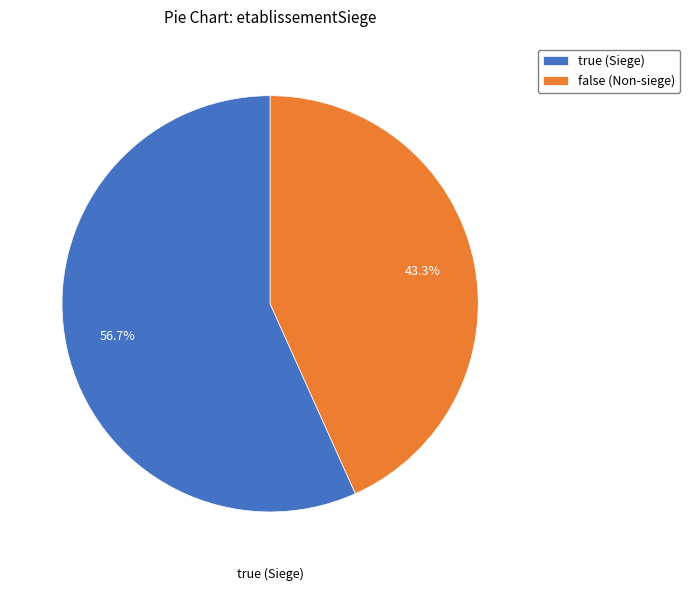

How many segments does this pie chart have?

2